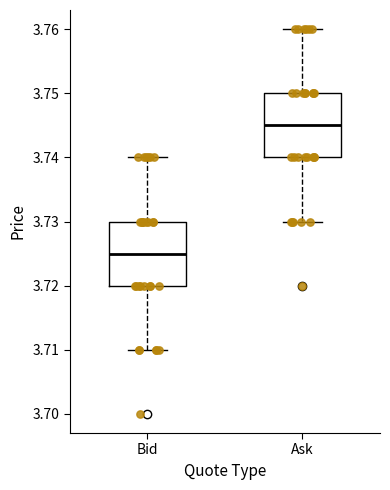

Where does the lower whisker of the box for Bid end on the y-axis? The values are not printed on the chart, so give them approximately, as read against the axis.

3.710